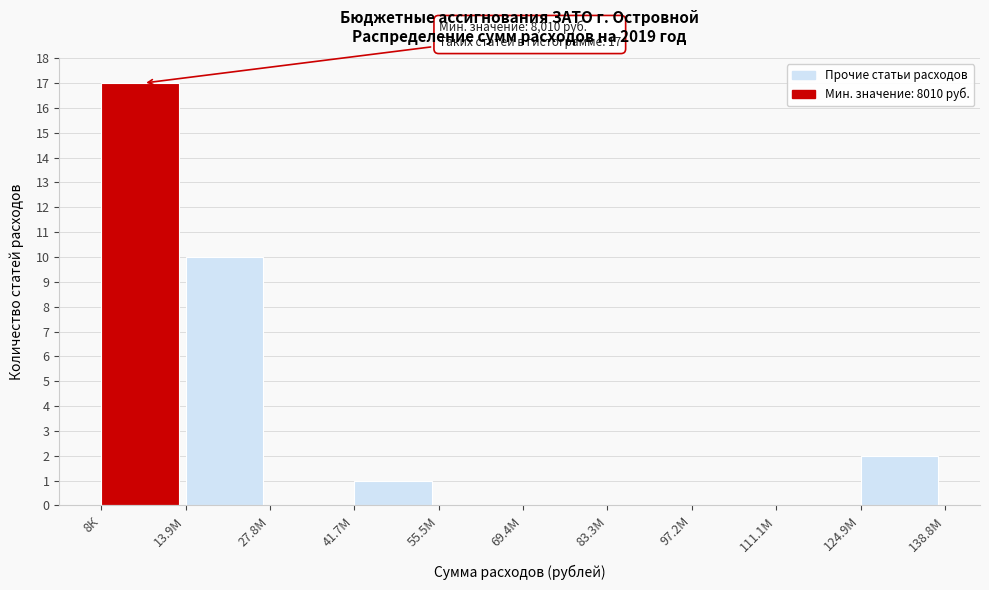

Reading left to right, list all the values displayed in this chart.

8К=17	13.9М=10	27.8М=0	41.7М=1	55.5М=0	69.4М=0	83.3М=0	97.2М=0	111.1М=0	124.9М=2